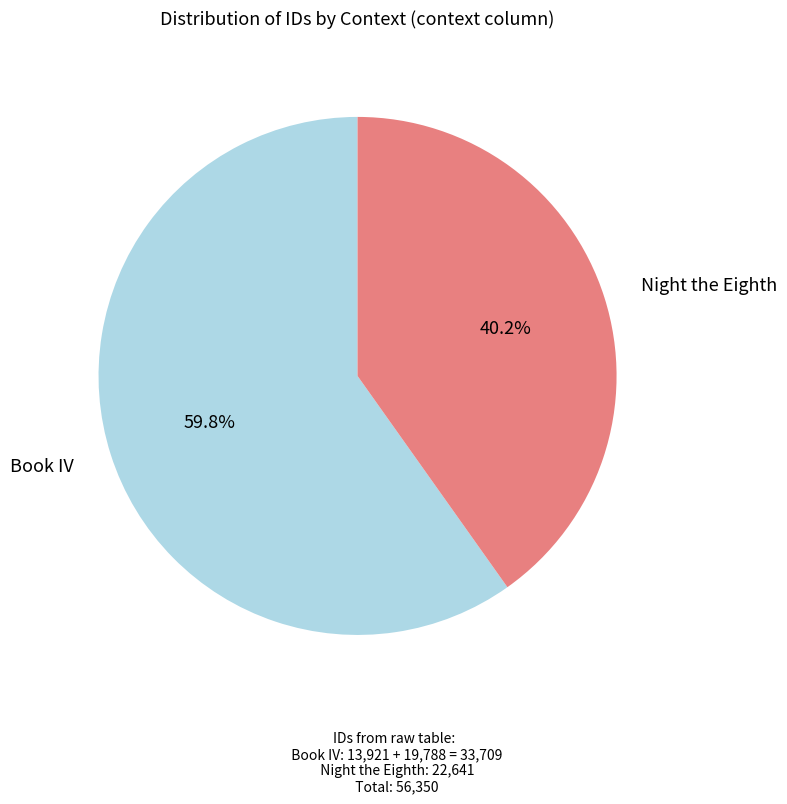

Count the number of slices in the pie.

2